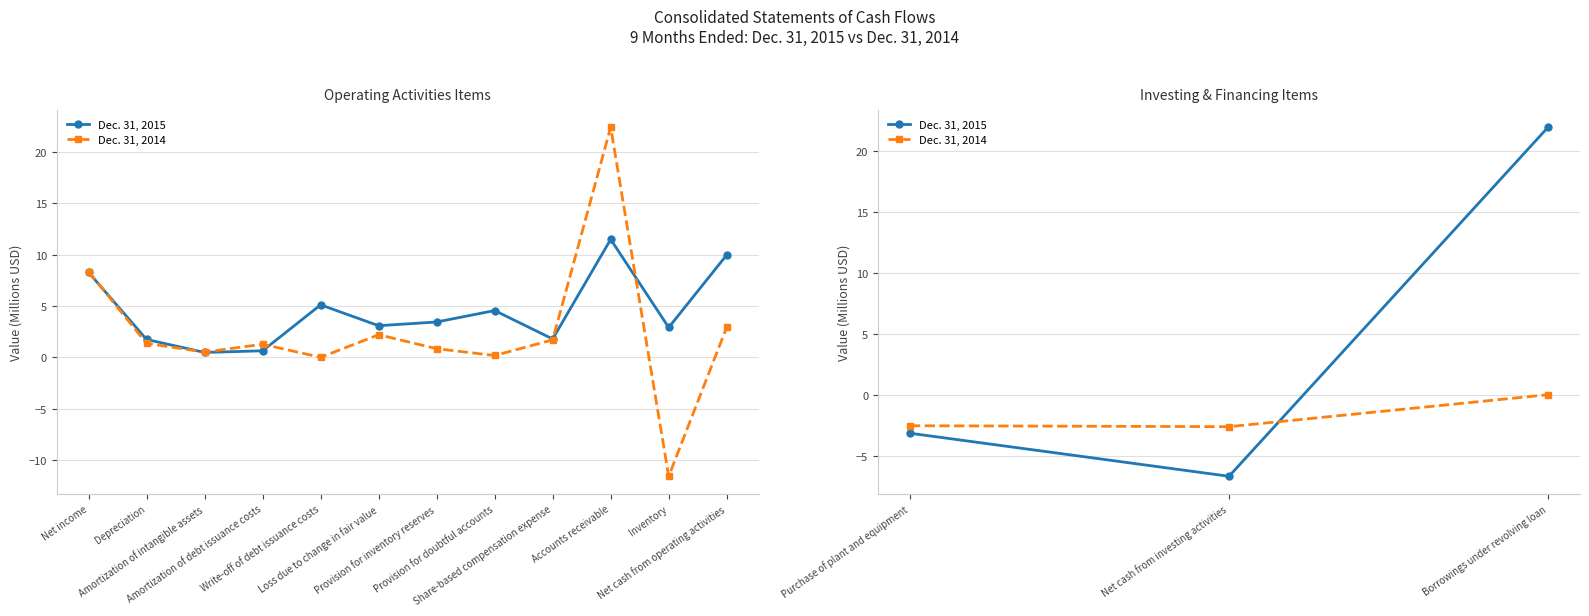

Which series changed the most between Purchase of plant and equipment and Net cash from investing activities?

Dec. 31, 2015